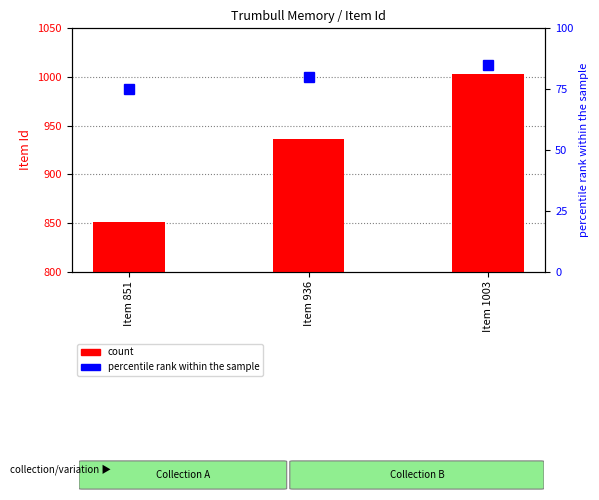

Which series changed the most between Item 851 and Item 936?

count